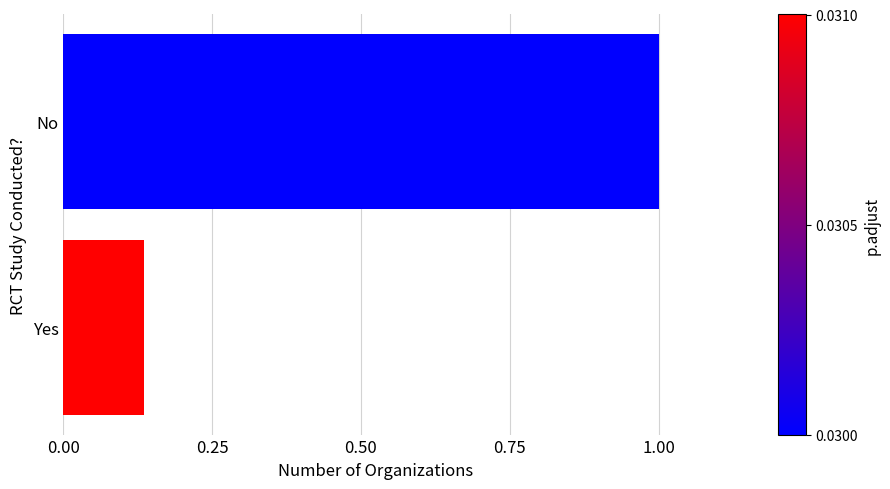

Reading left to right, what are all the values shown in this chart?

0.1	1.0